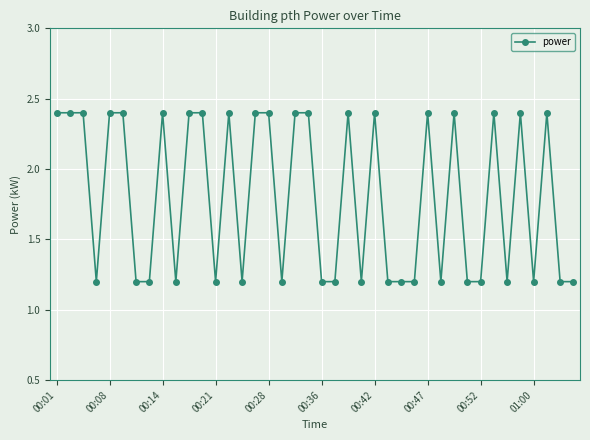

What is the smallest value displayed?

1.2